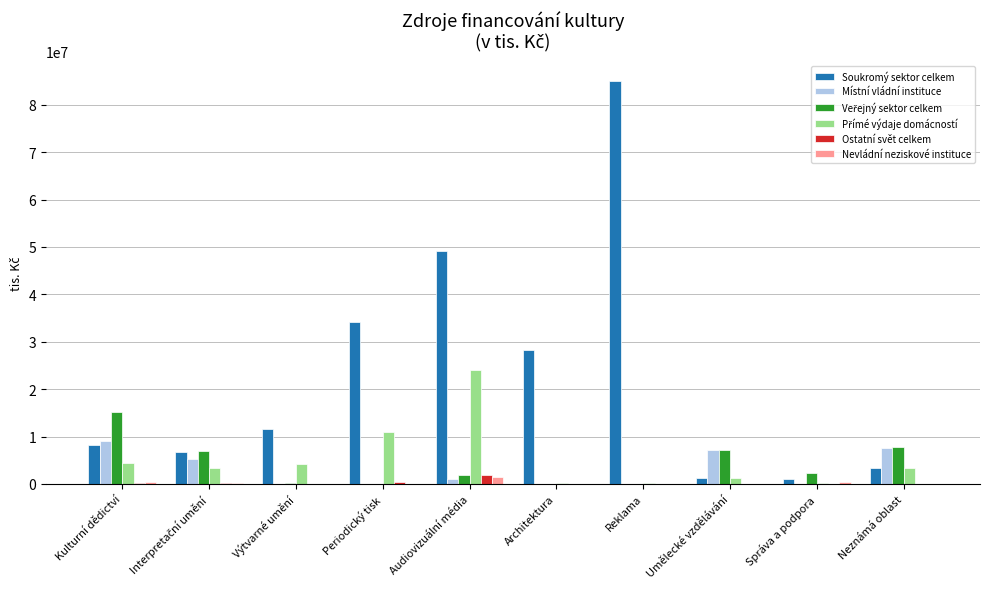

What value does the Ostatní svět celkem series have at Audiovizuální média?

1873926